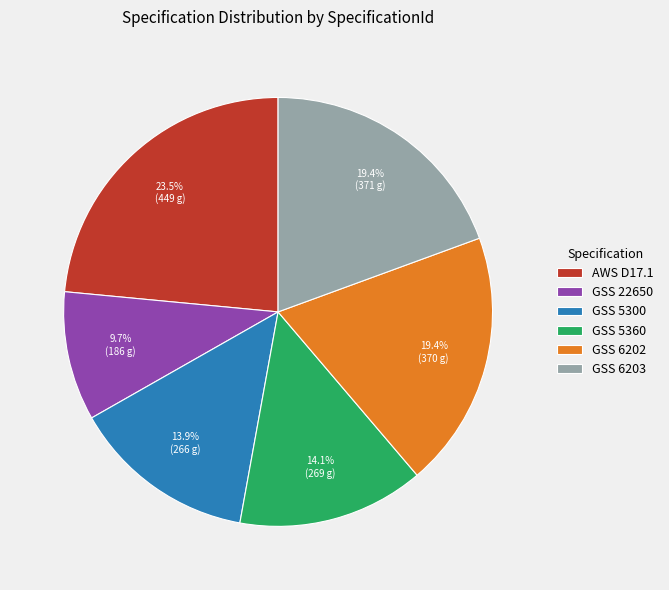

To the nearest percent, what is the difference between the GSS 22650 and AWS D17.1 slice percentages?

14%